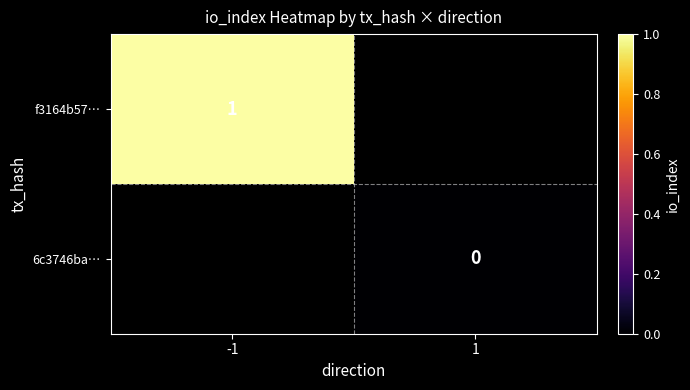

The f3164b57… series shows 1 at -1. True or false?

True